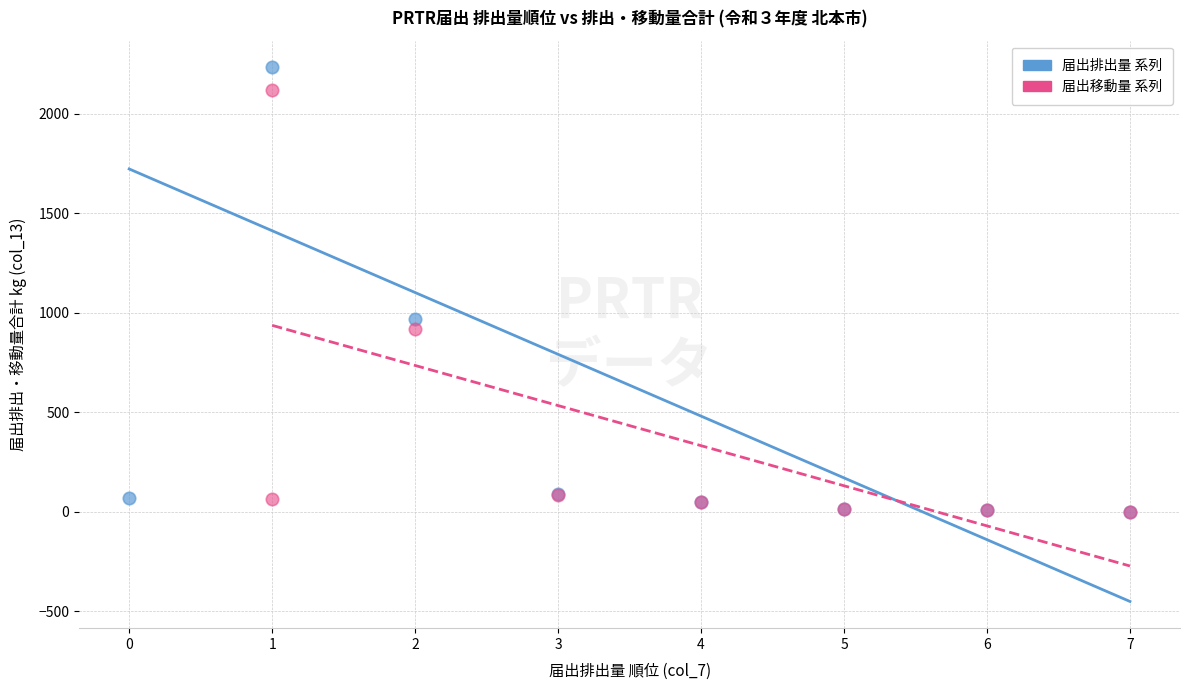

Which series has the widest spread of Y values?

届出排出量 系列